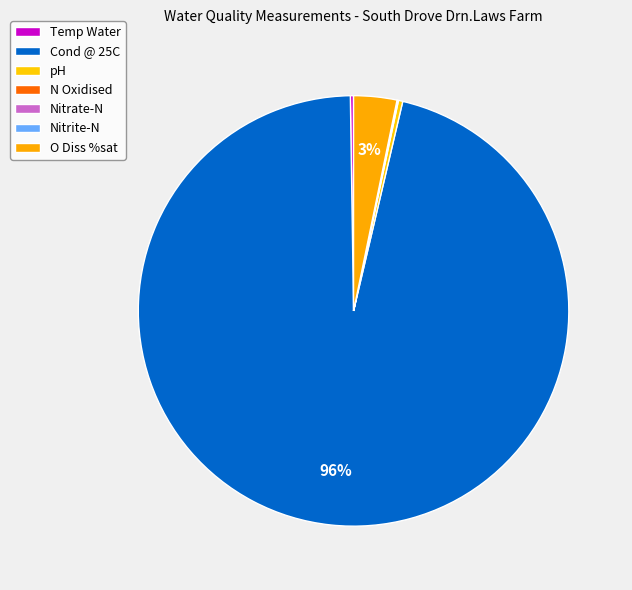

To the nearest percent, what is the combined percentage of O Diss %sat and Nitrate-N?

3%